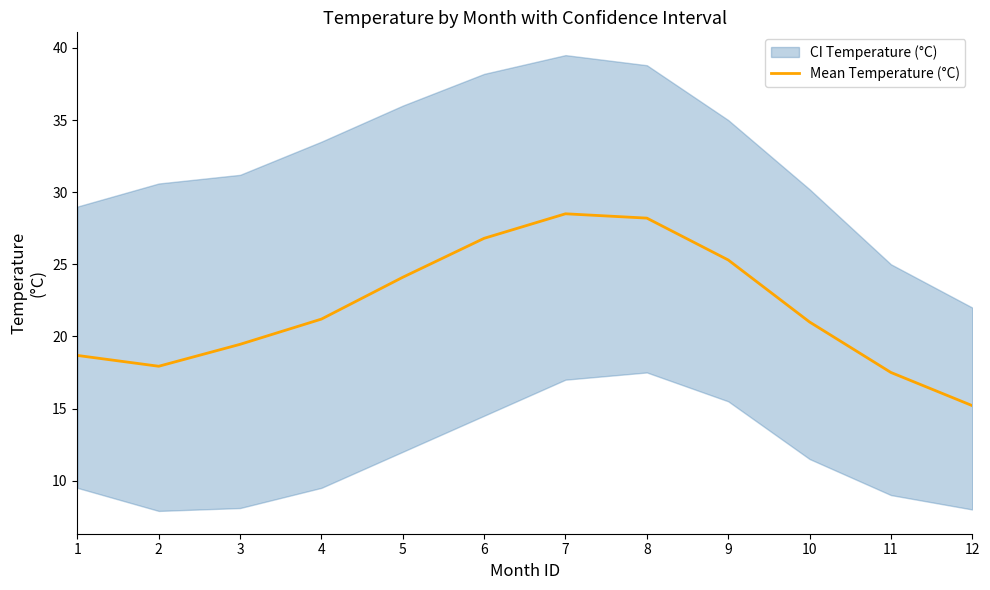

True or false: the data shows 7.2 at 3.

False